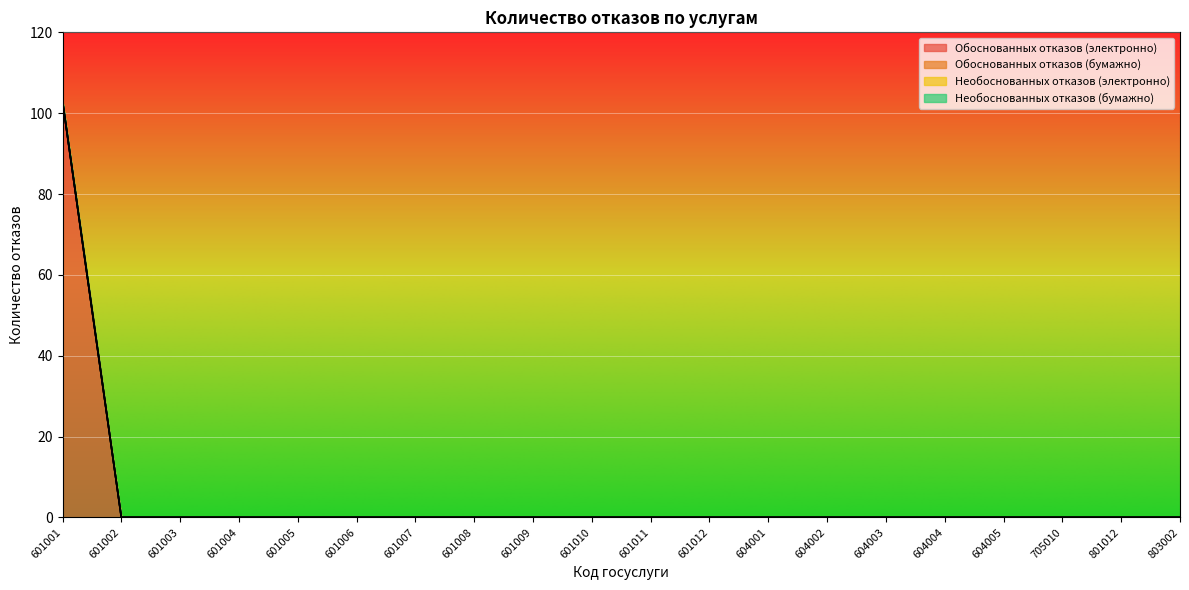

How many data points does each series have?

20